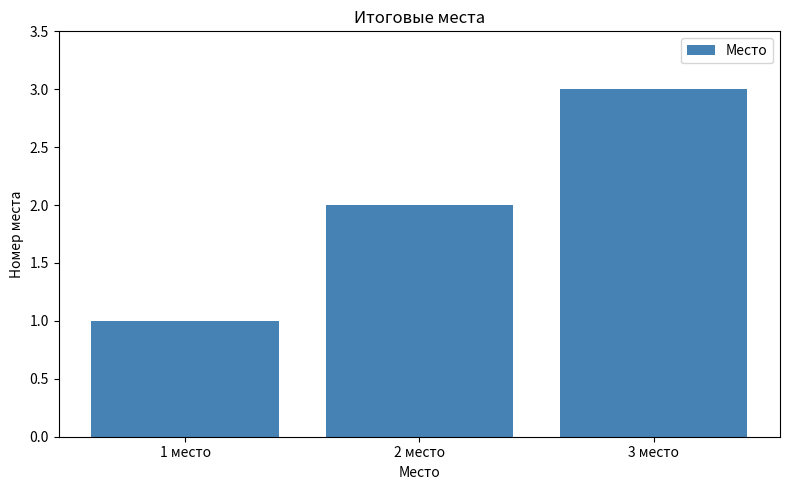

Rank the categories by value from lowest to highest.

1 место, 2 место, 3 место